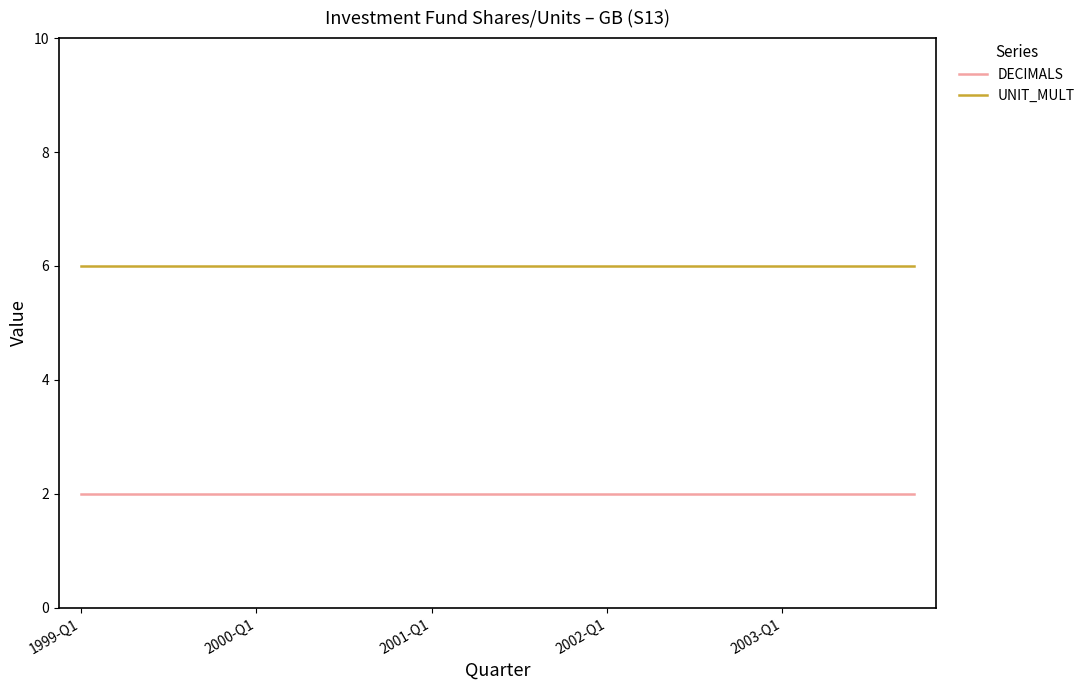

Which series has the largest total across all categories?

UNIT_MULT